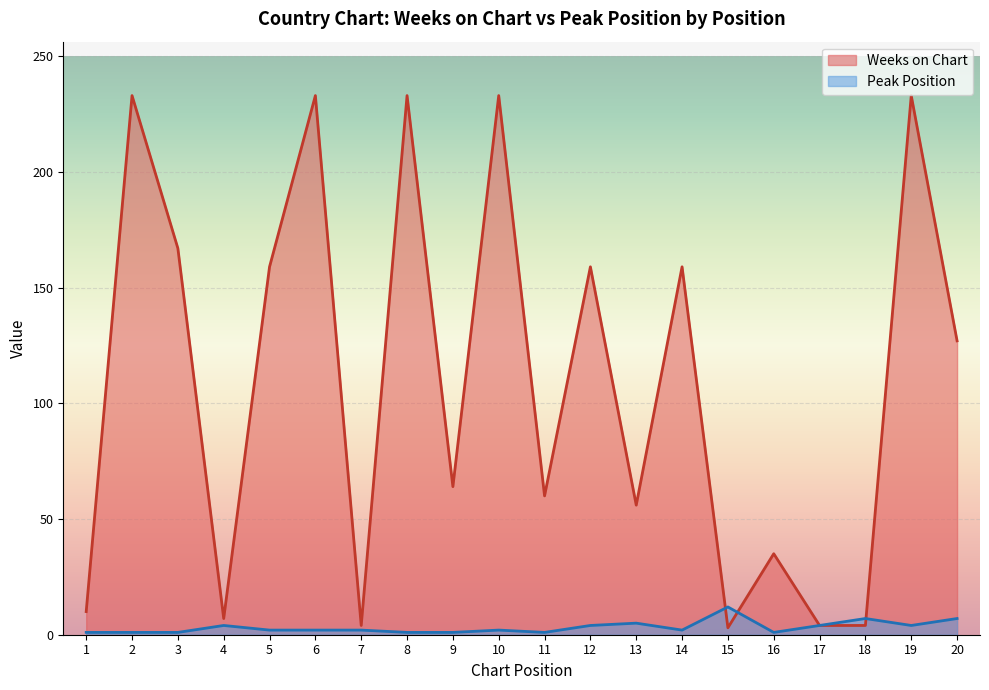

Where is Peak Position nearest to the value 6?

13